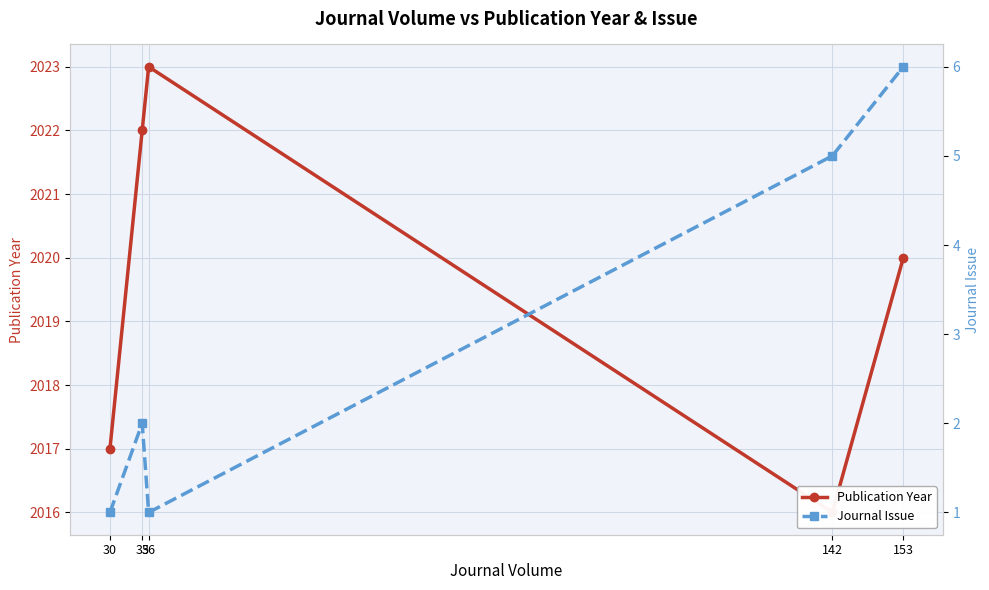

Where is the first local maximum for Publication Year?

36